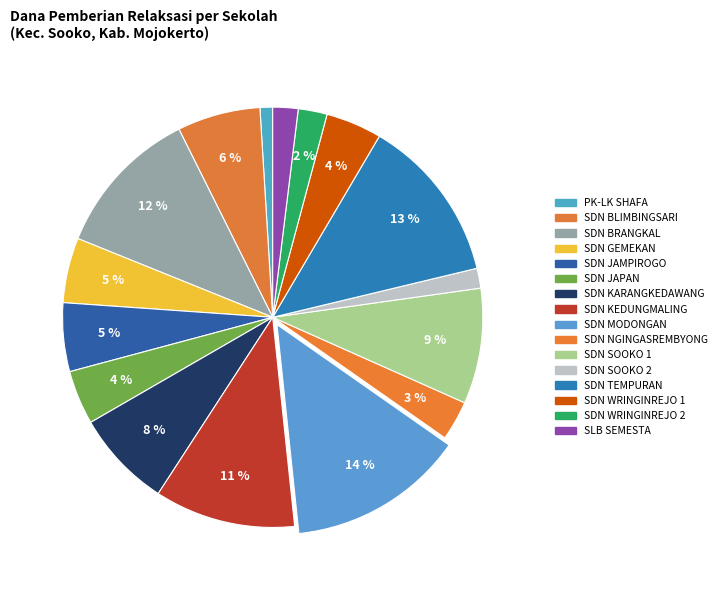

To the nearest percent, what percentage of the pie is SDN JAMPIROGO?

5%